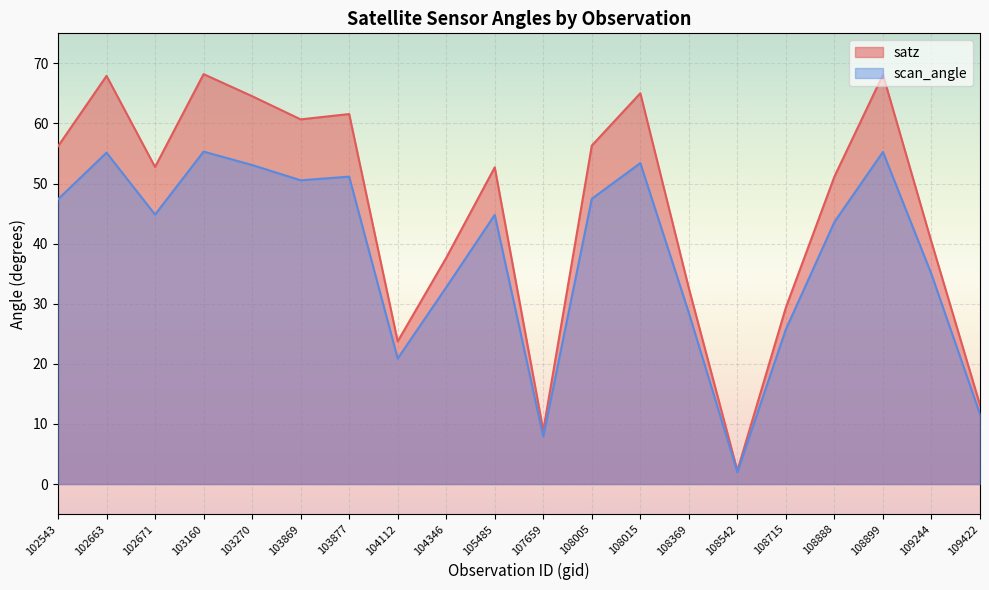

What is the sum of all scan_angle values?

766.3